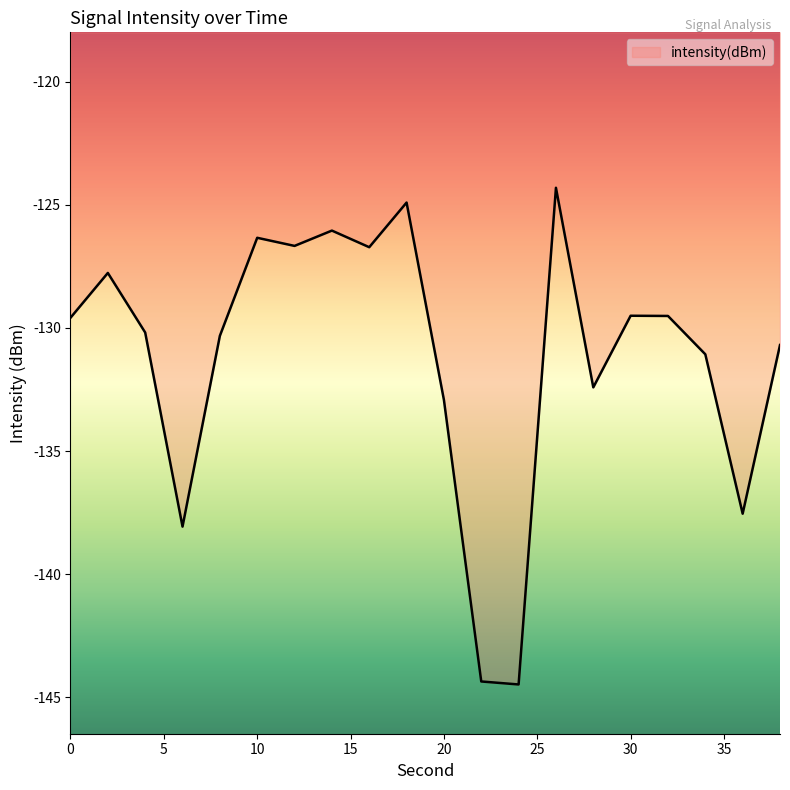

How many interior local peaks (higher than both neighbors) does the data have?

6